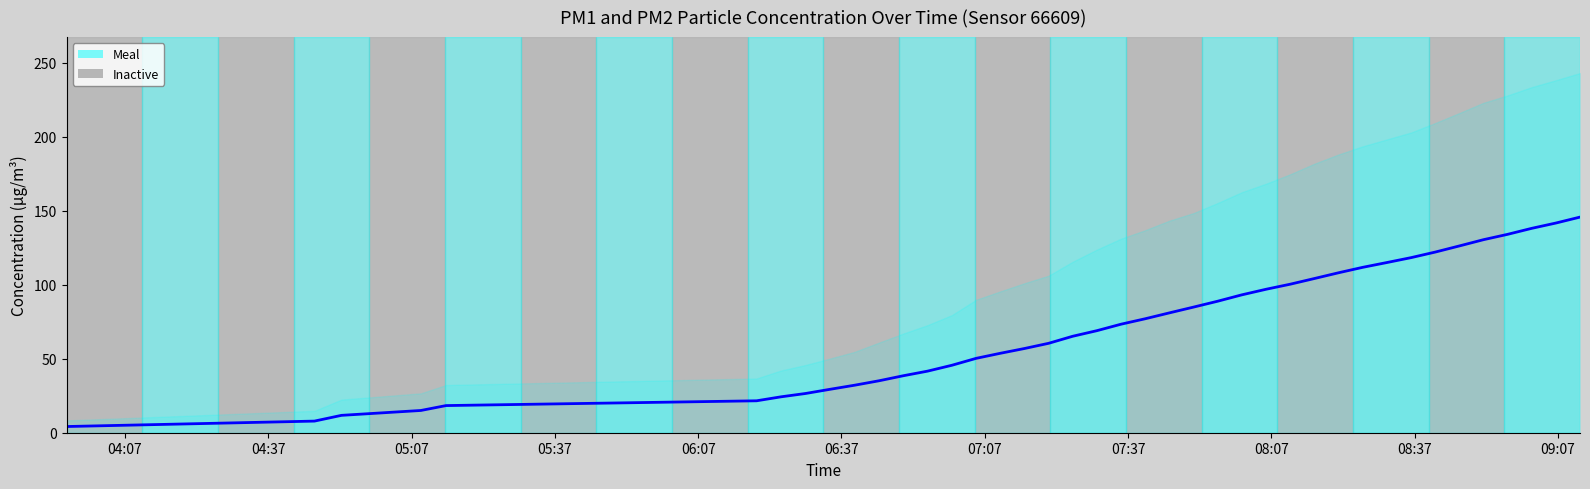

True or false: there are more than 2 points higher than both neighbors.

False